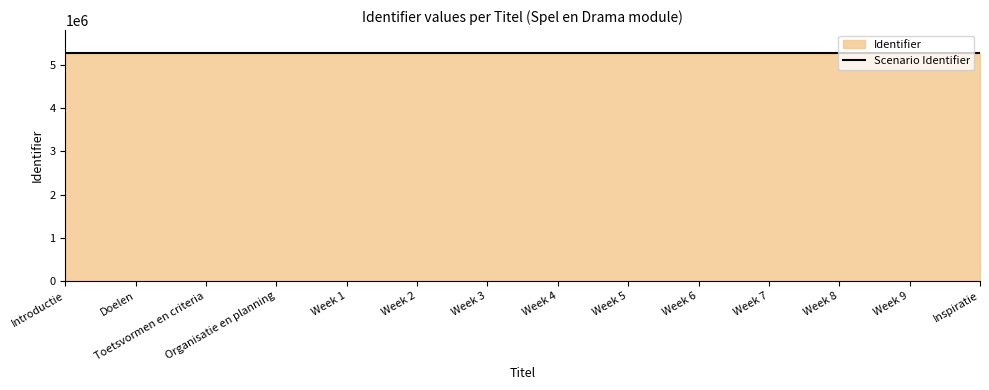

What is the change in value from Week 4 to Week 9?

+10